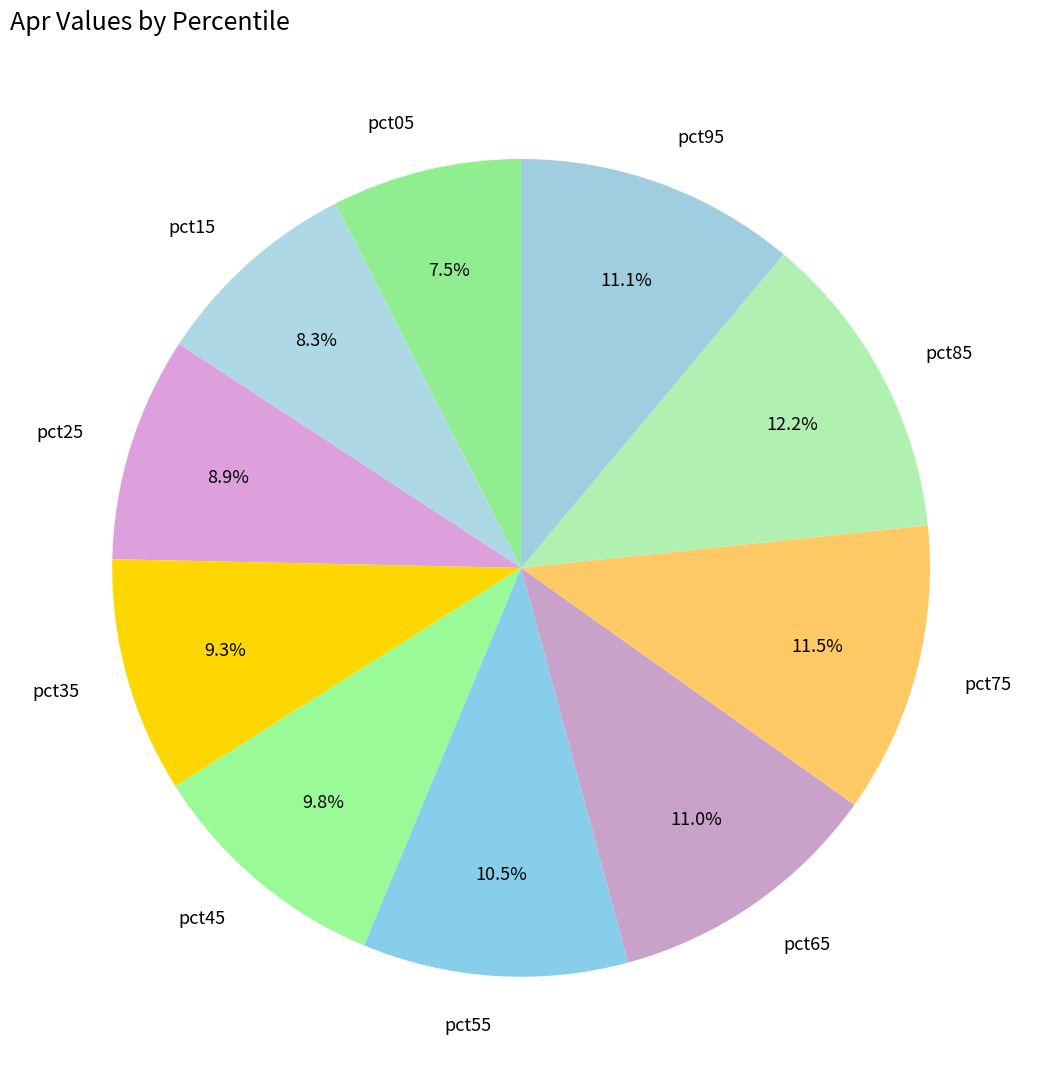

Between pct05 and pct65, which is larger?

pct65